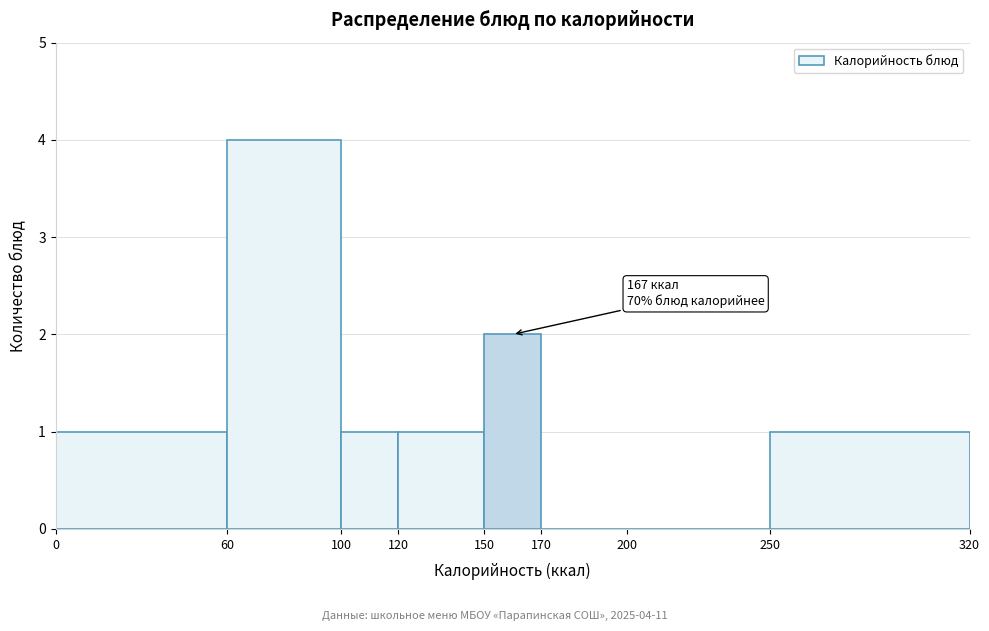

Which range on the x-axis has the tallest bar?

60 to 100